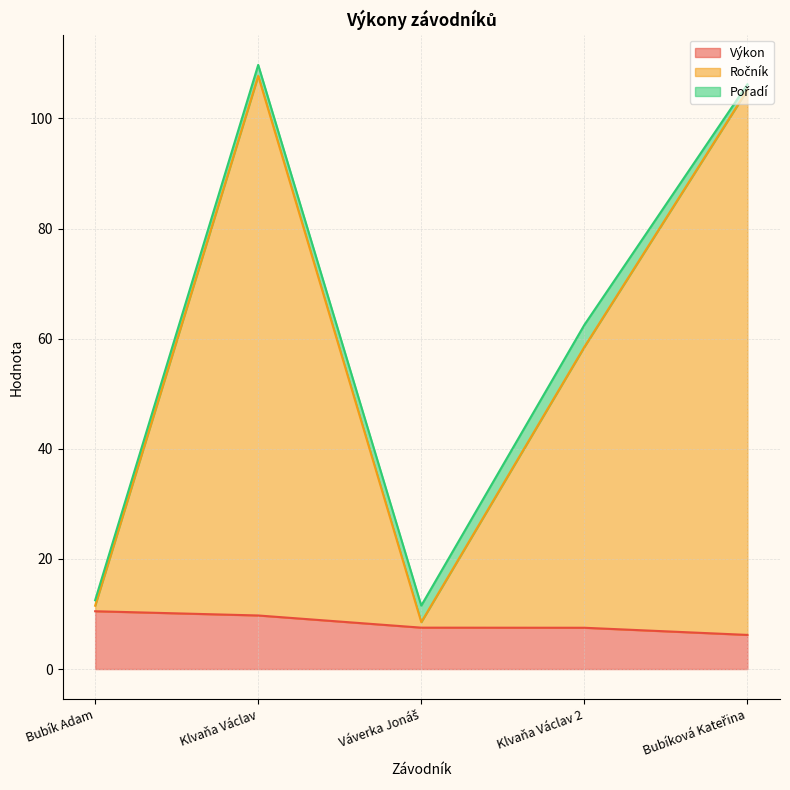

Is it true that Výkon equals 10.5 at Bubík Adam?

True